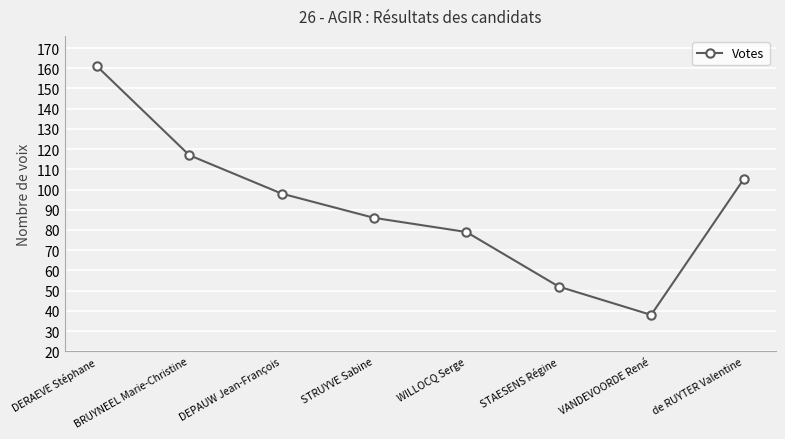

Reading left to right, extract all data points from this chart.

DERAEVE Stéphane=161	BRUYNEEL Marie-Christine=117	DEPAUW Jean-François=98	STRUYVE Sabine=86	WILLOCQ Serge=79	STAESENS Régine=52	VANDEVOORDE René=38	de RUYTER Valentine=105